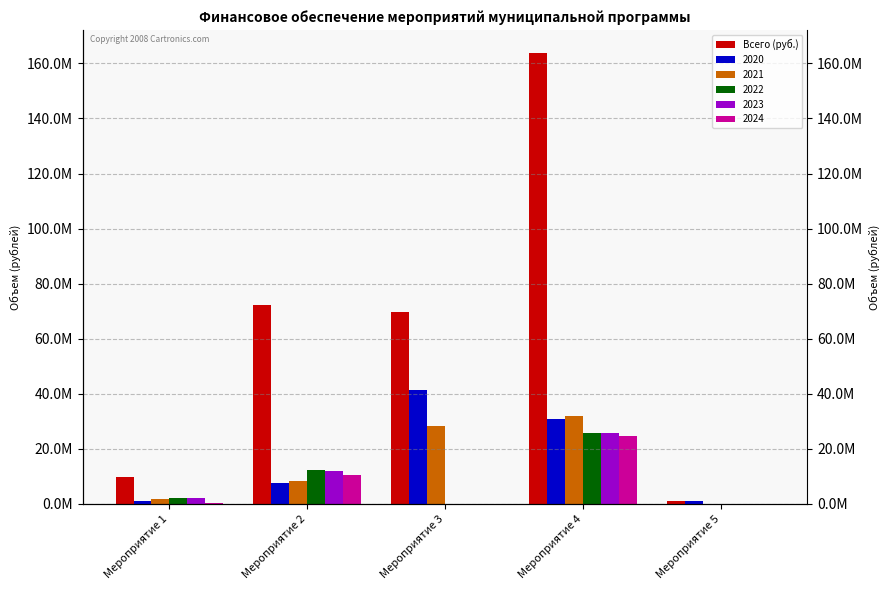

Which label corresponds to the smallest value in the chart?

Мероприятие 5